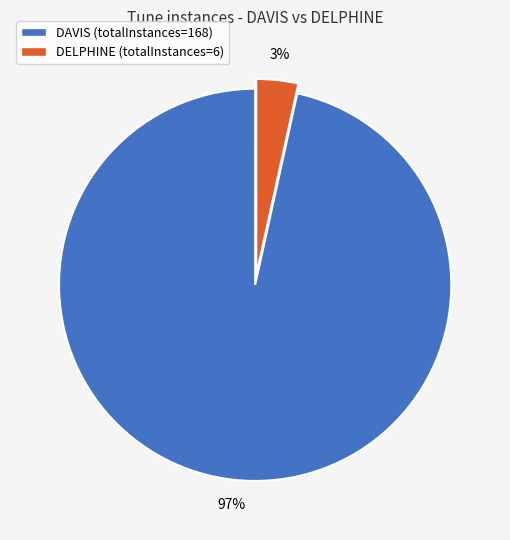

Count the number of slices in the pie.

2